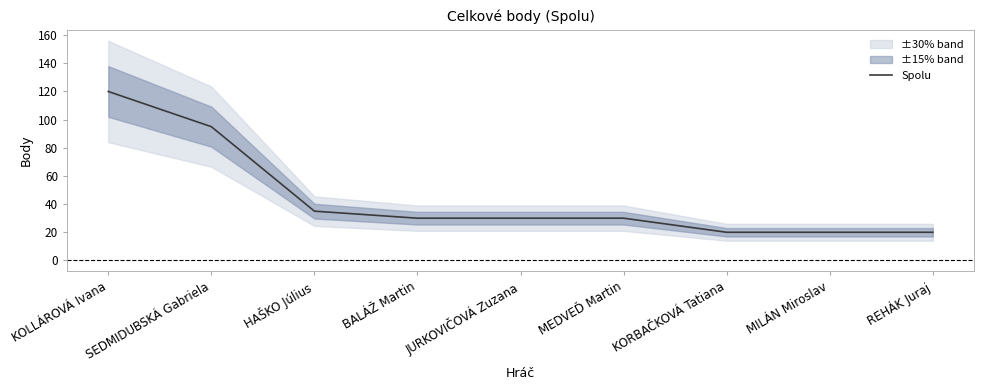

What is the difference between the maximum and minimum values?

100